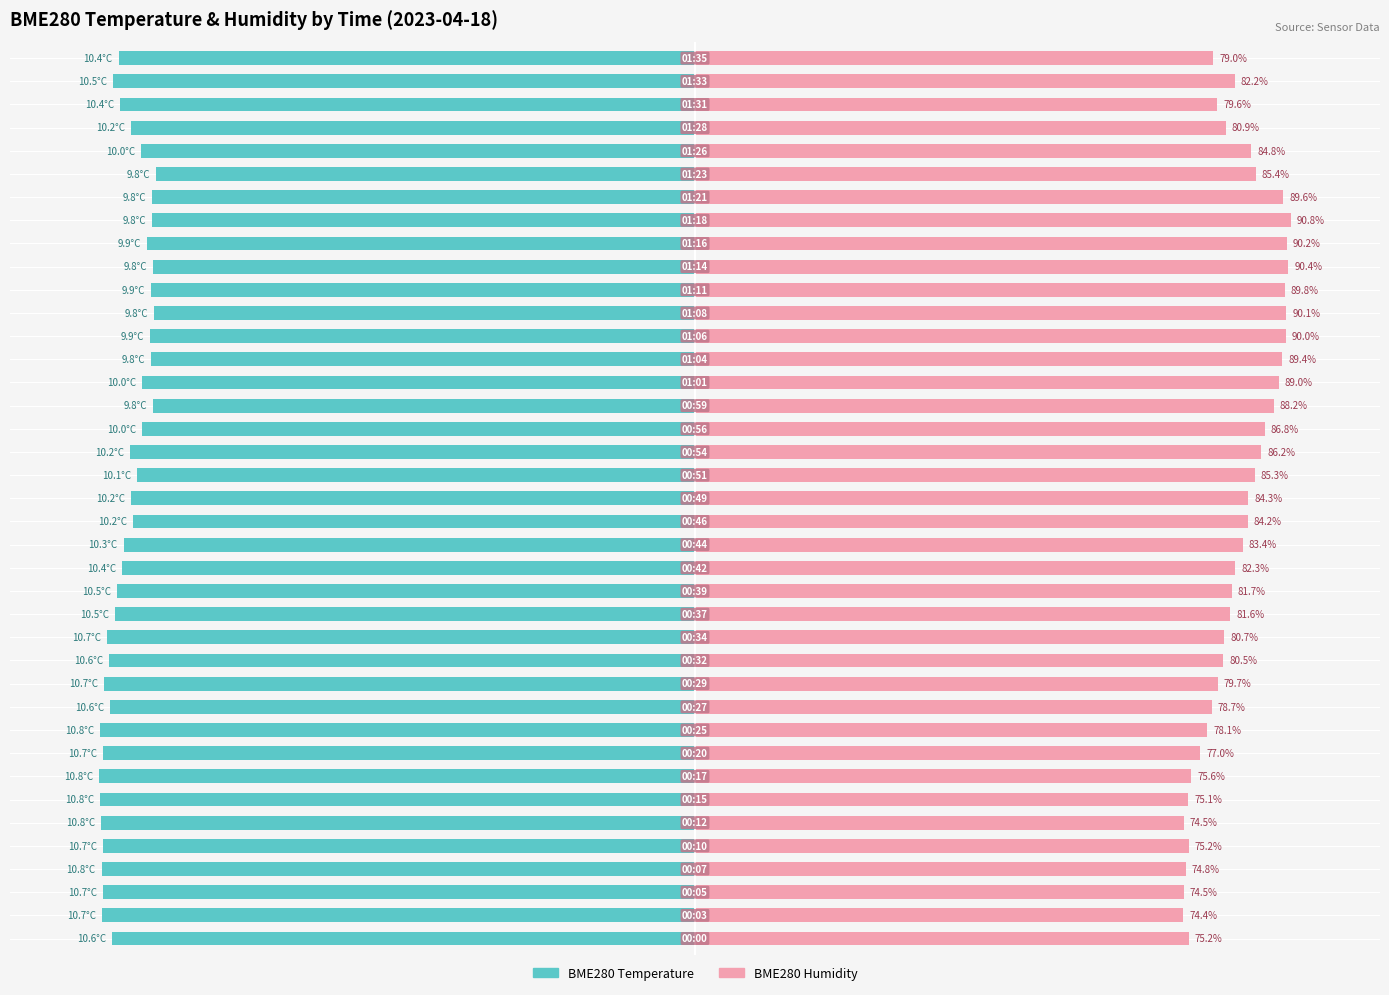

Between 15 and 27, which series saw the biggest shift?

BME280 Humidity